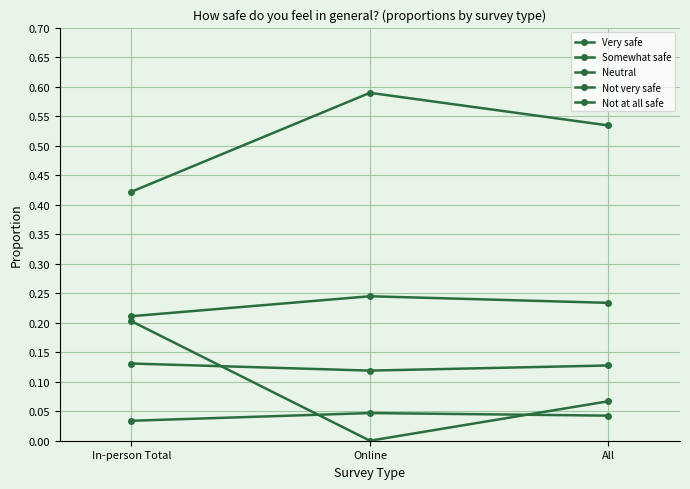

At which category is the sum across all series the highest?

All